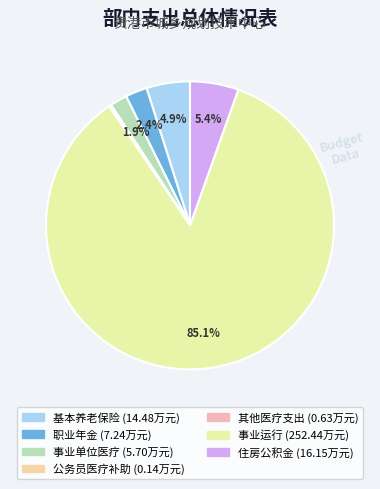

Does any single category account for the majority?

Yes